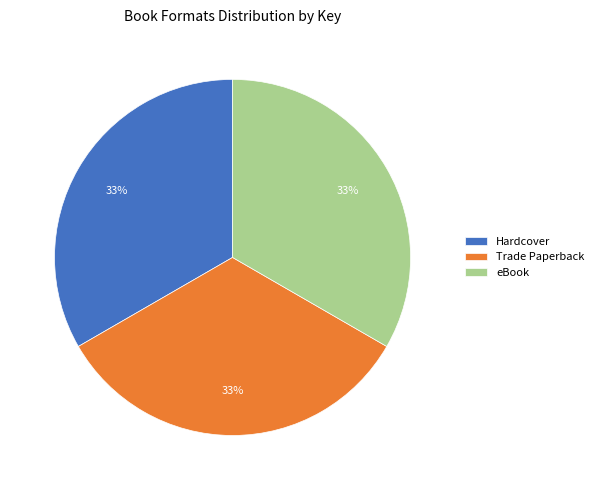

How many segments does this pie chart have?

3